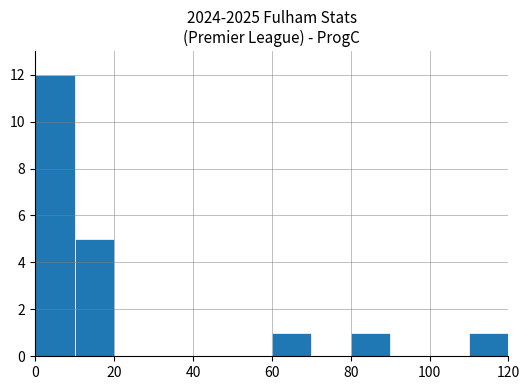

What is the average value?

2